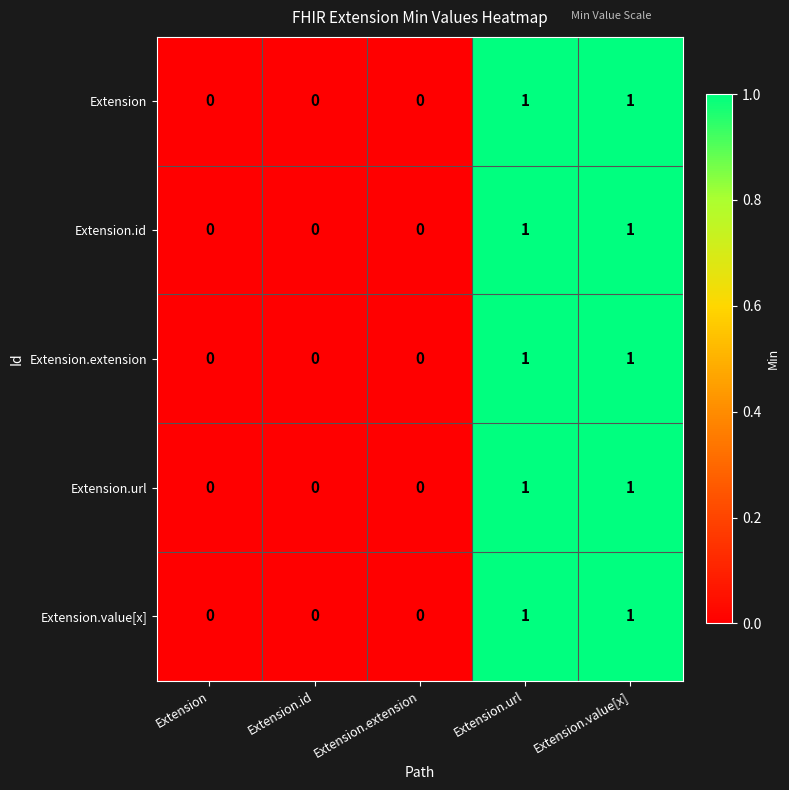

Reading left to right, transcribe all the data shown in this chart.

Extension: Extension=0	Extension.id=0	Extension.extension=0	Extension.url=1	Extension.value[x]=1
Extension.id: Extension=0	Extension.id=0	Extension.extension=0	Extension.url=1	Extension.value[x]=1
Extension.extension: Extension=0	Extension.id=0	Extension.extension=0	Extension.url=1	Extension.value[x]=1
Extension.url: Extension=0	Extension.id=0	Extension.extension=0	Extension.url=1	Extension.value[x]=1
Extension.value[x]: Extension=0	Extension.id=0	Extension.extension=0	Extension.url=1	Extension.value[x]=1